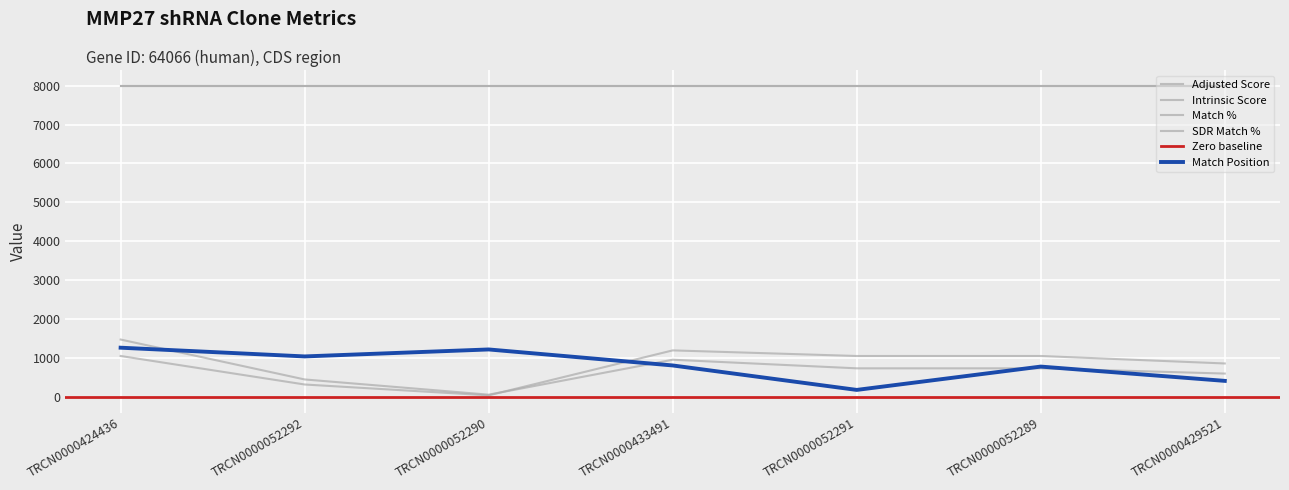

How many interior local valleys does the Adjusted Score series have?

1